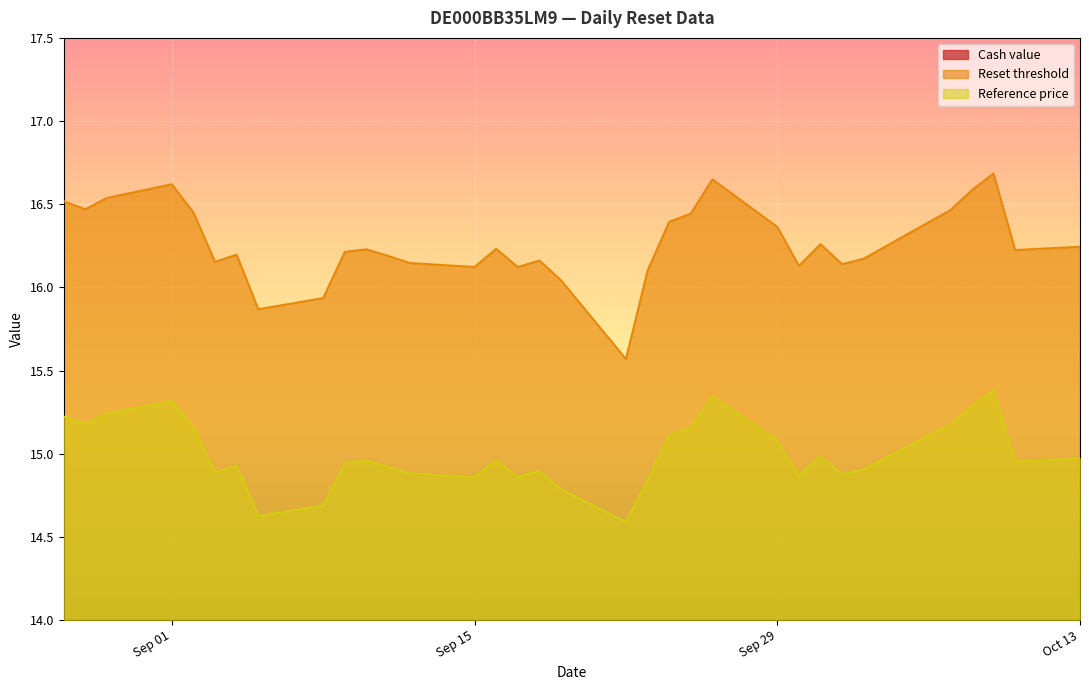

True or false: Reset threshold and Cash value intersect in this chart.

False